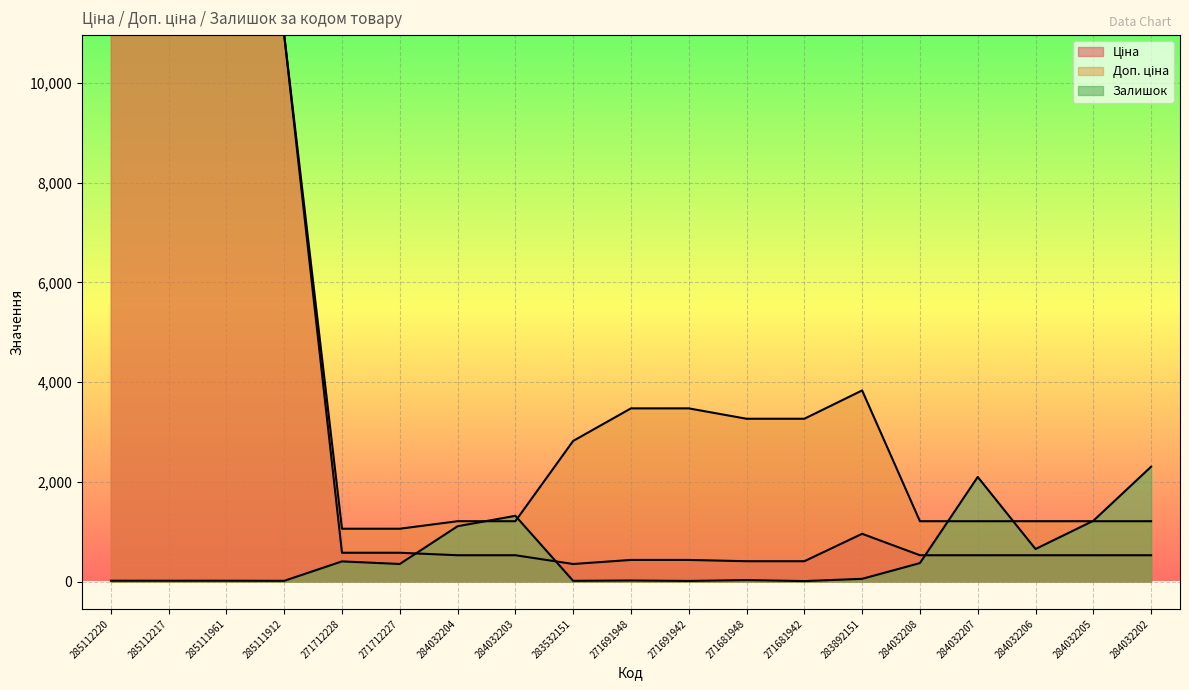

What is the label of the 8th point from the right?

271681948